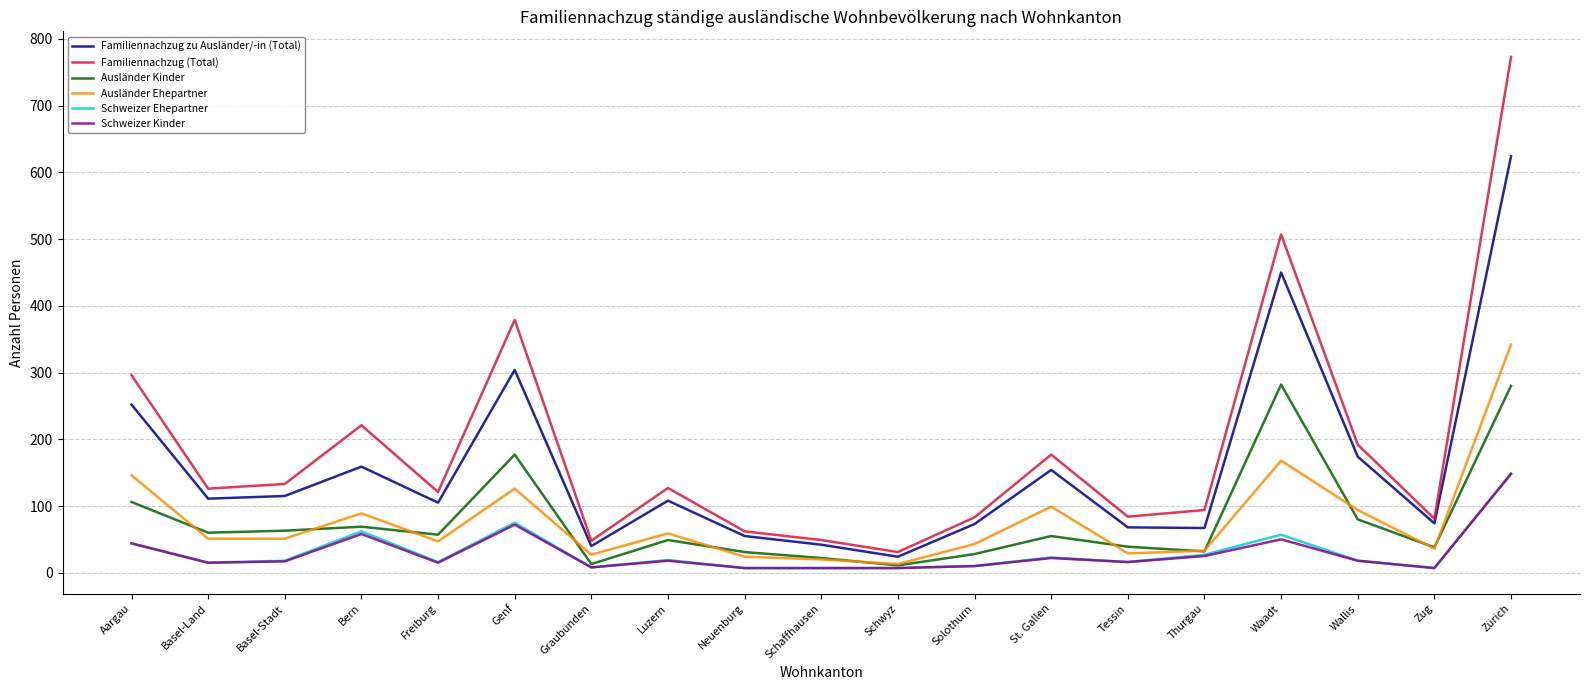

True or false: Schweizer Ehepartner and Familiennachzug (Total) cross at least once.

False